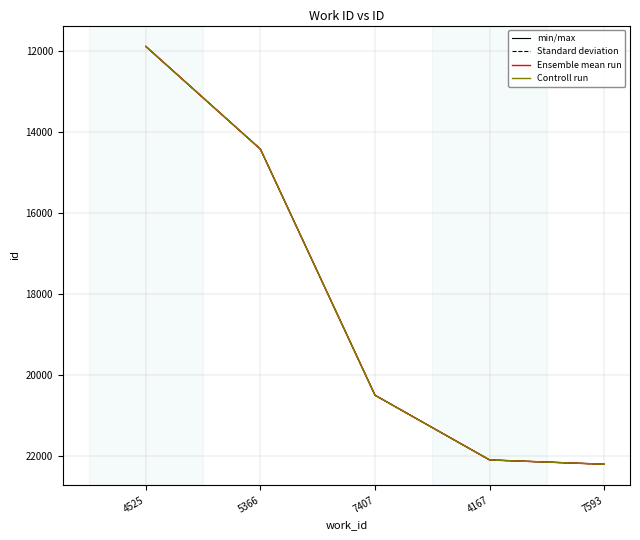

Which category has the lowest value across all series?

4525